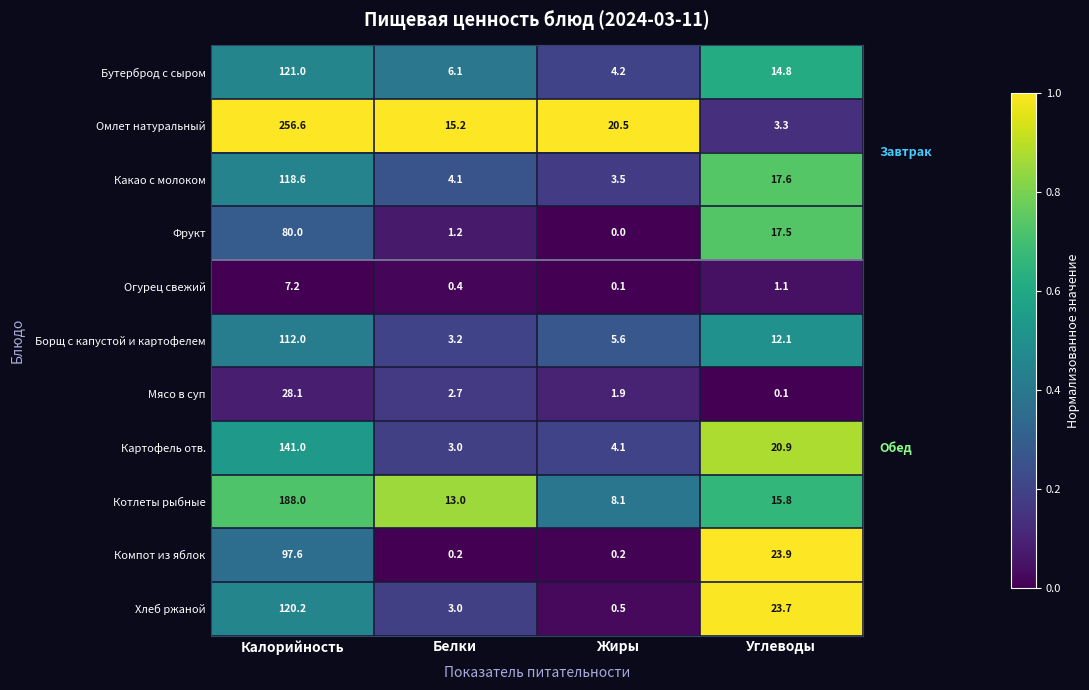

Is it true that Компот из яблок equals 0.2 at Жиры?

True